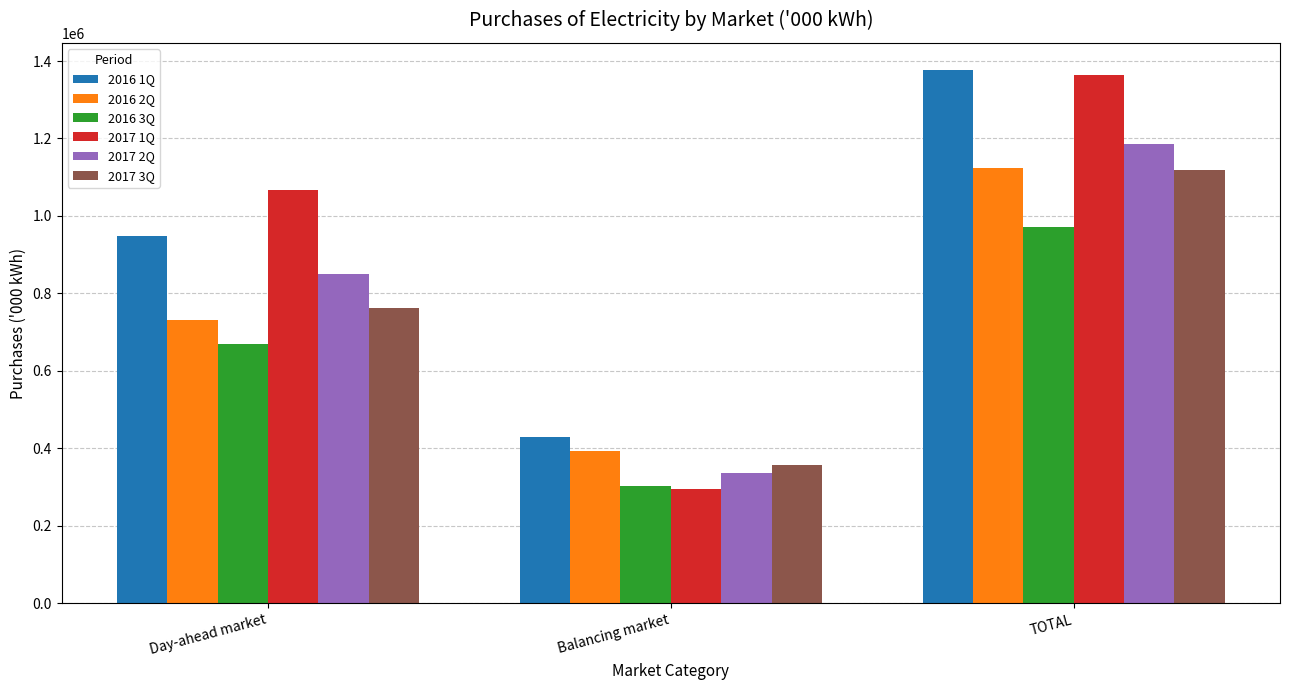

What position from the left is Day-ahead market?

1